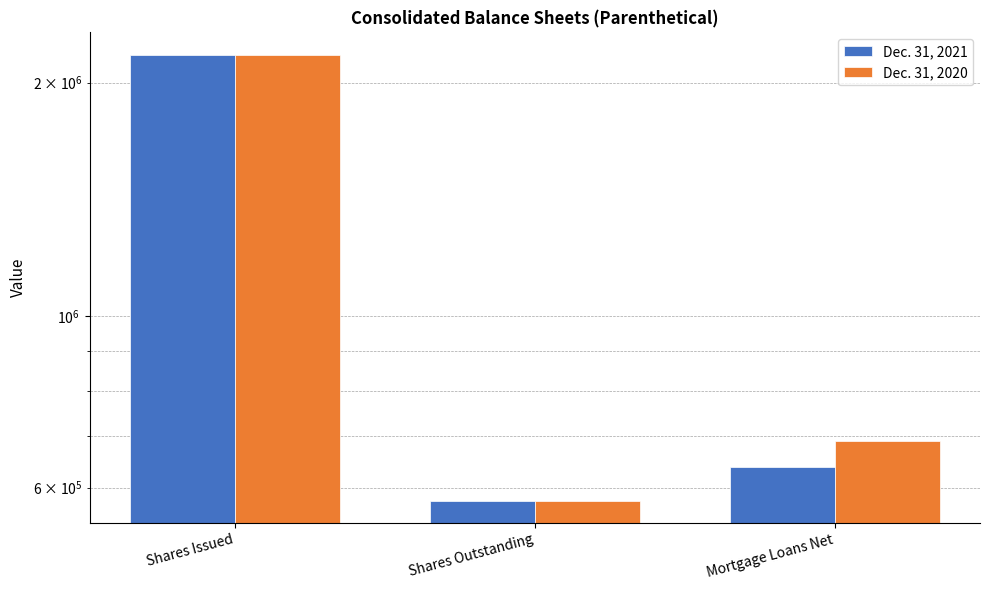

True or false: Dec. 31, 2021 has a value of 637693 at Mortgage Loans Net.

True